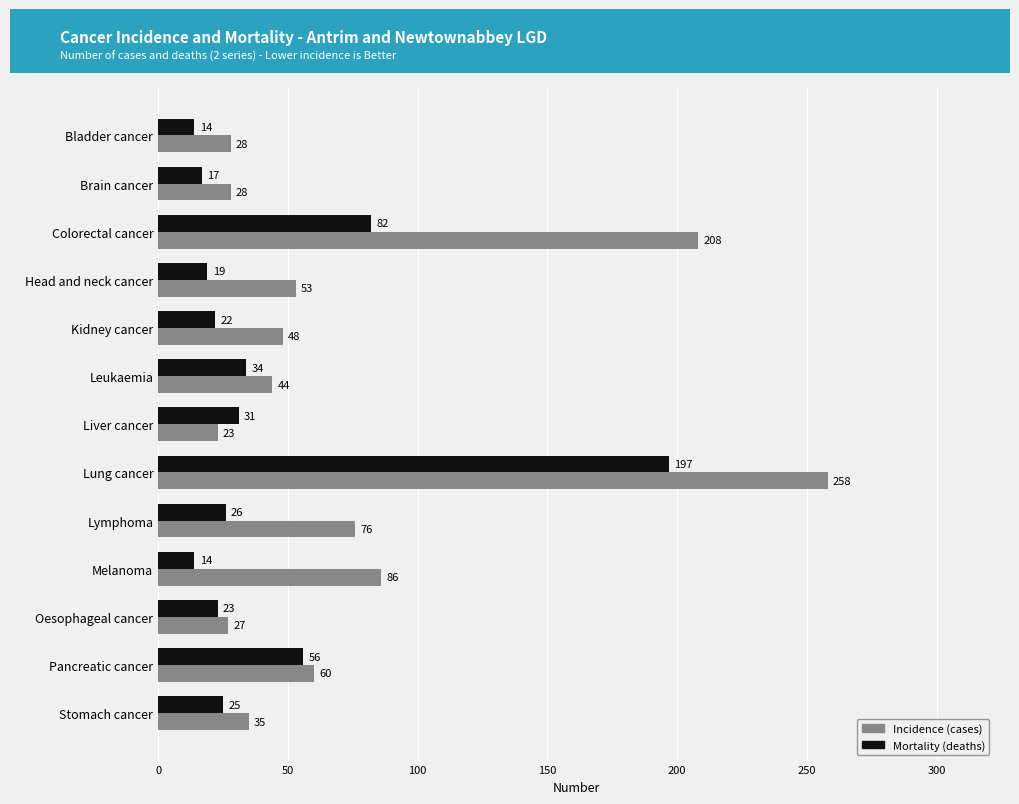

What is the difference between the highest and lowest values at Melanoma?

72